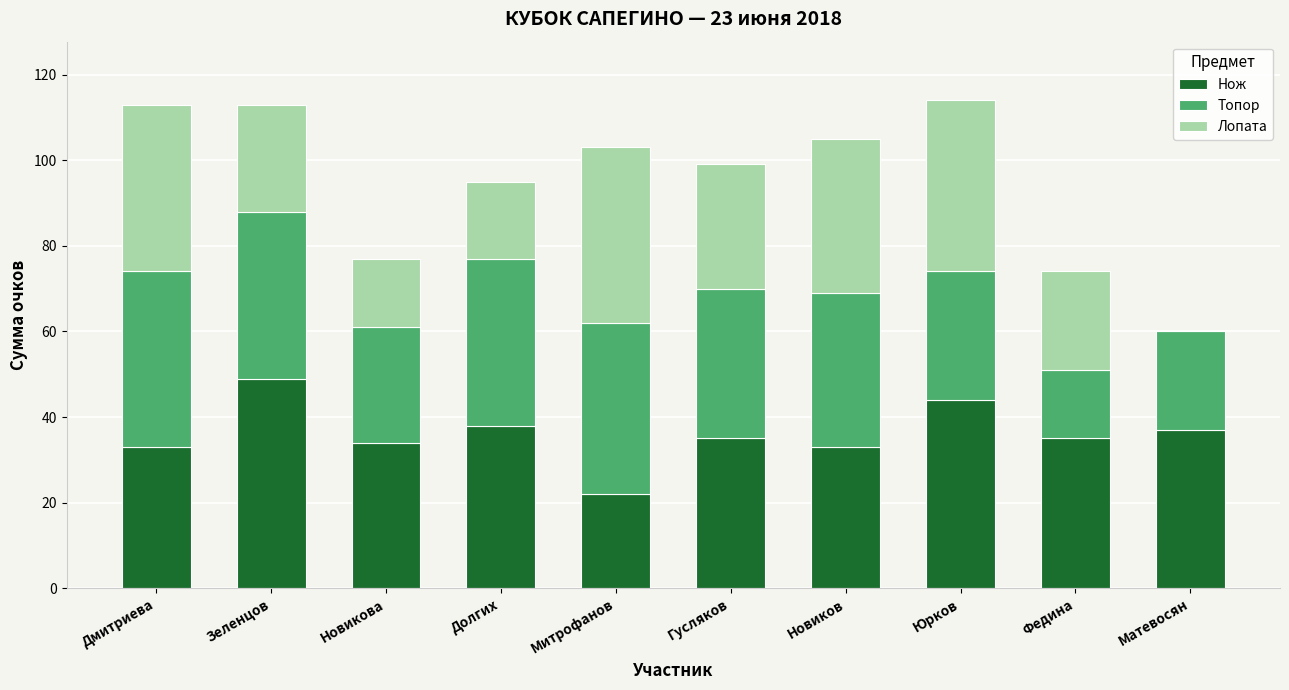

Reading left to right, transcribe the values for Нож.

Дмитриева=33	Зеленцов=49	Новикова=34	Долгих=38	Митрофанов=22	Гусляков=35	Новиков=33	Юрков=44	Федина=35	Матевосян=37